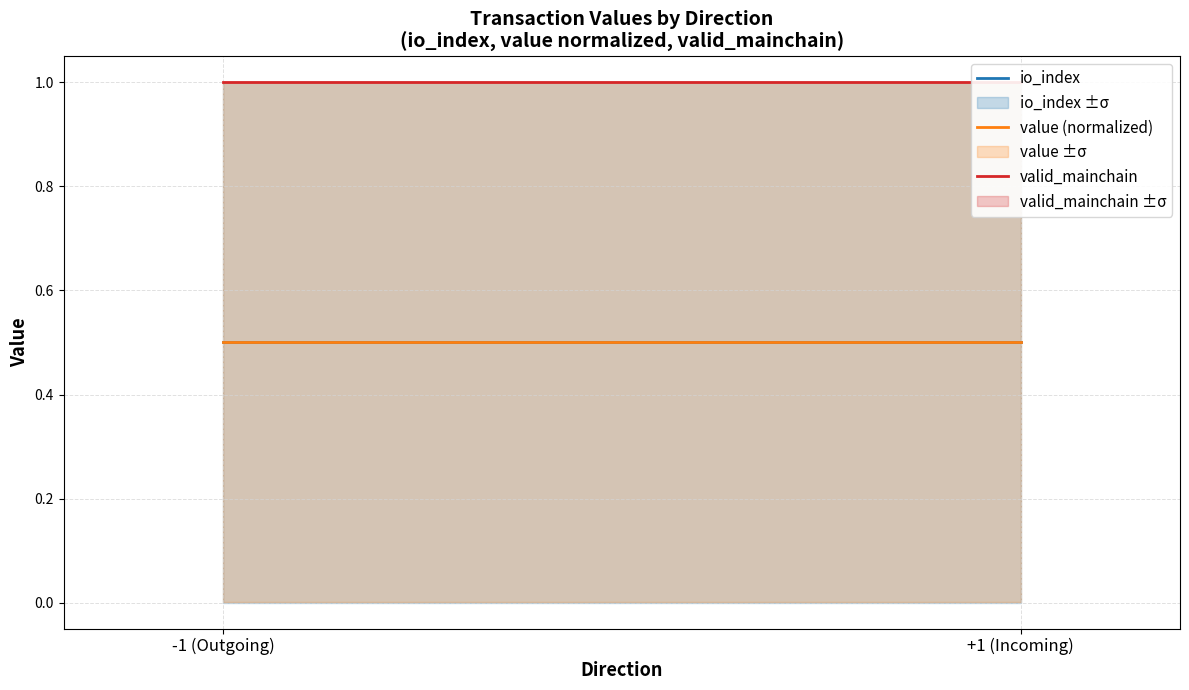

Which series has the largest range (max minus min)?

io_index